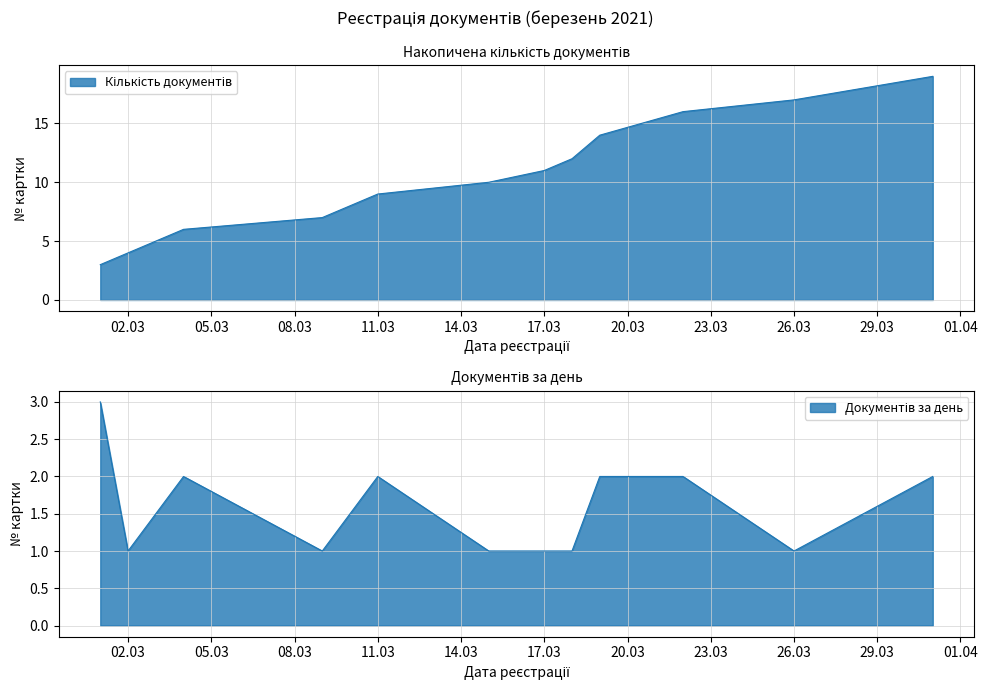

Which label corresponds to the largest value in the chart?

2021-03-31